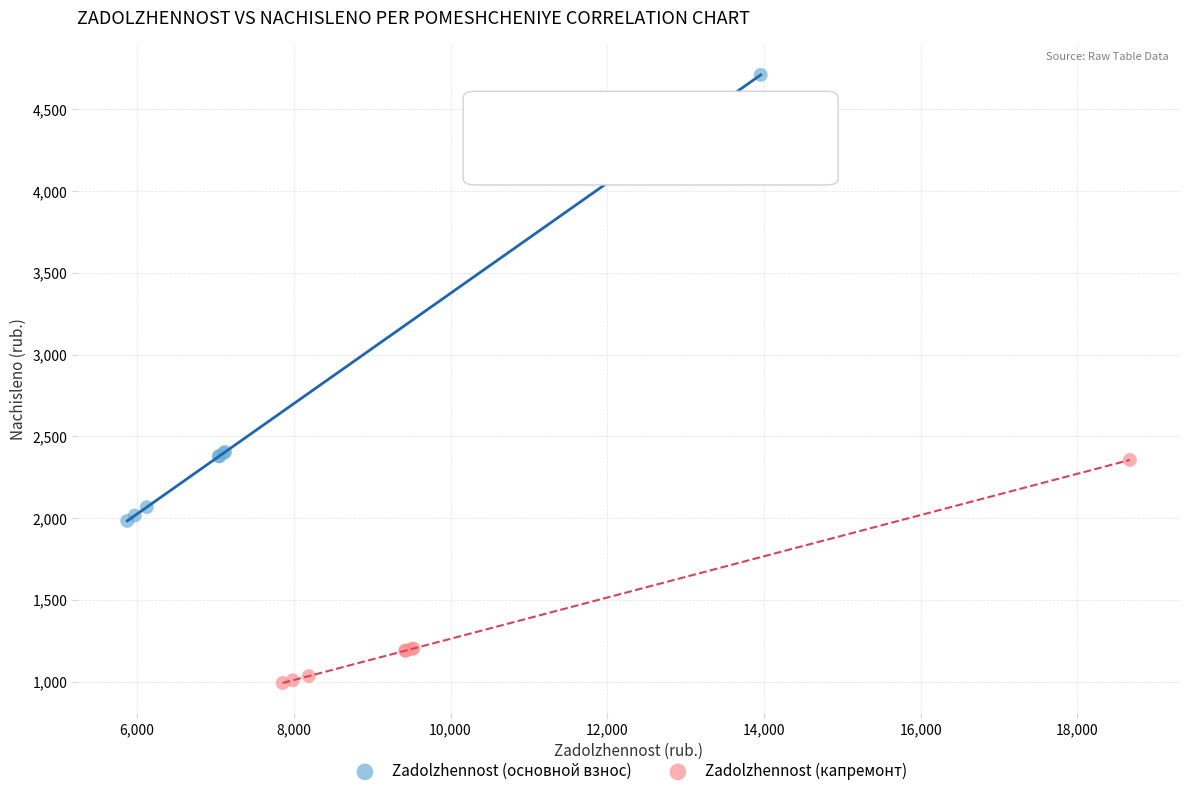

Which series reaches the maximum Y coordinate?

Zadolzhennost (основной взнос)